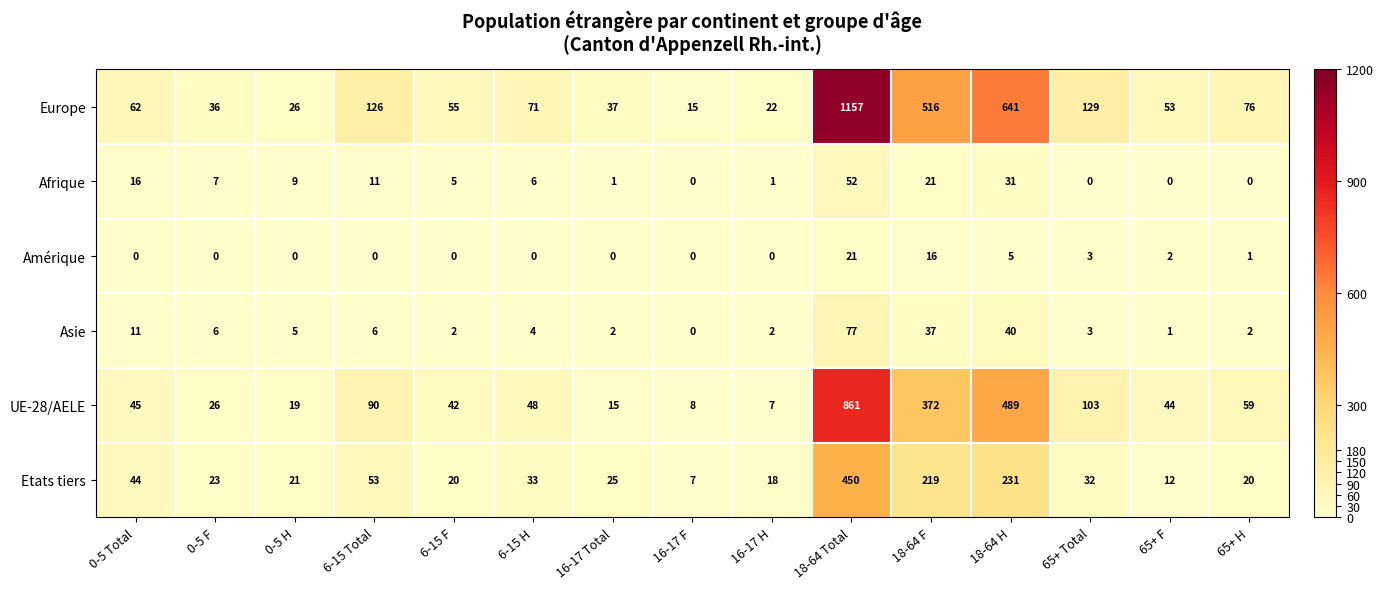

Which series changed the most between 6-15 F and 18-64 H?

Europe